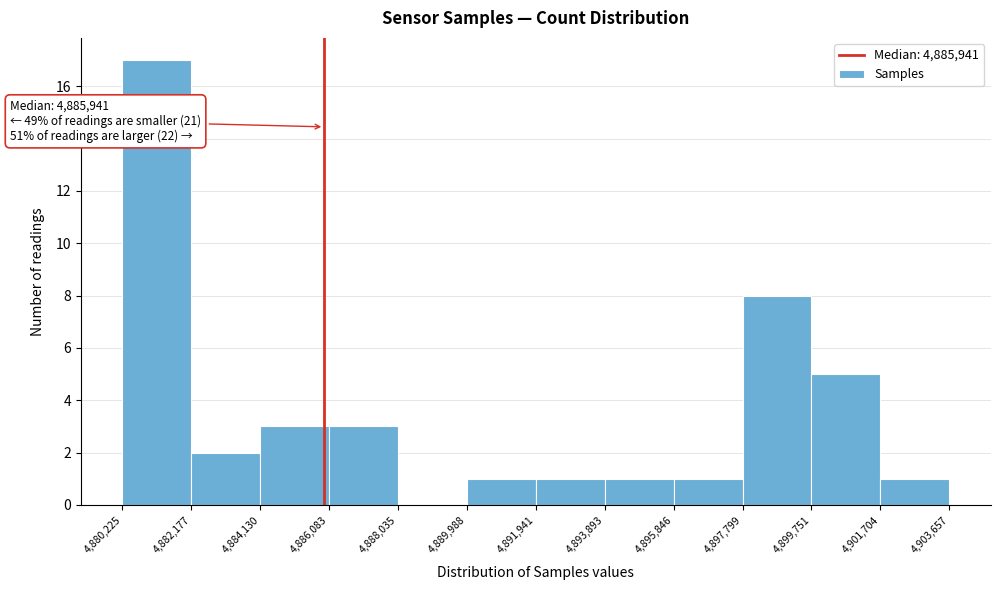

Which range on the x-axis has the tallest bar?

4,880,225 to 4,882,177